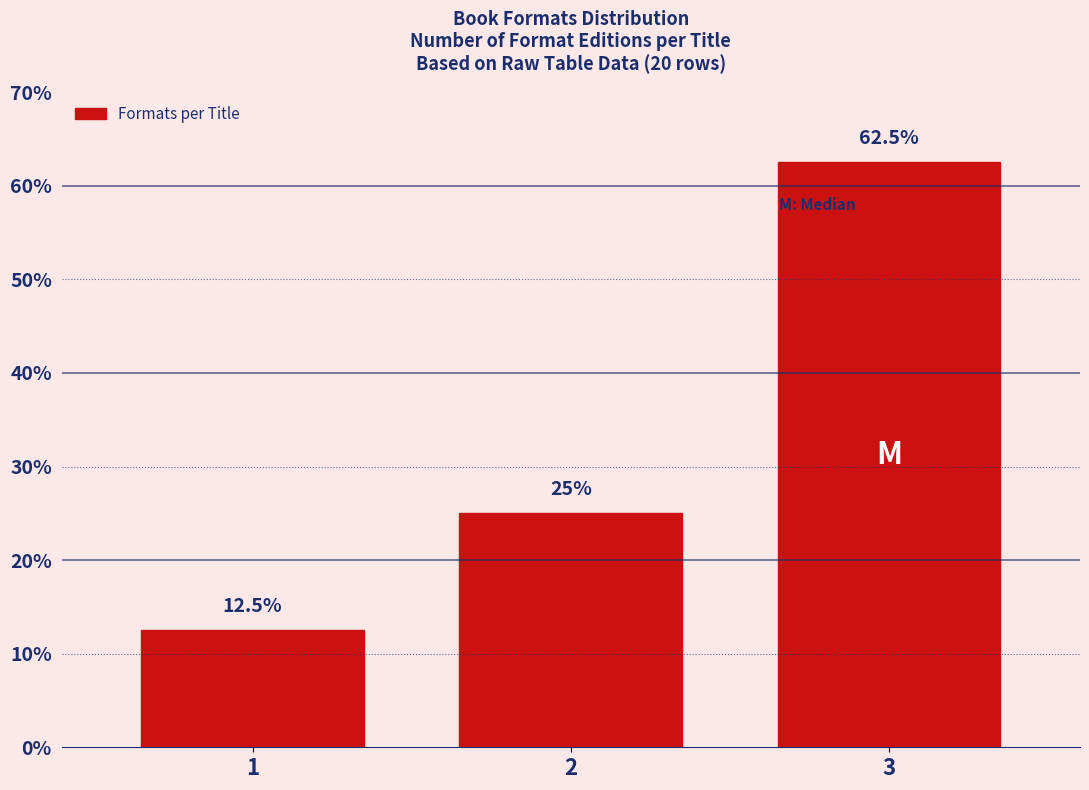

Reading right to left, transcribe all the data shown in this chart.

62.5	25.0	12.5